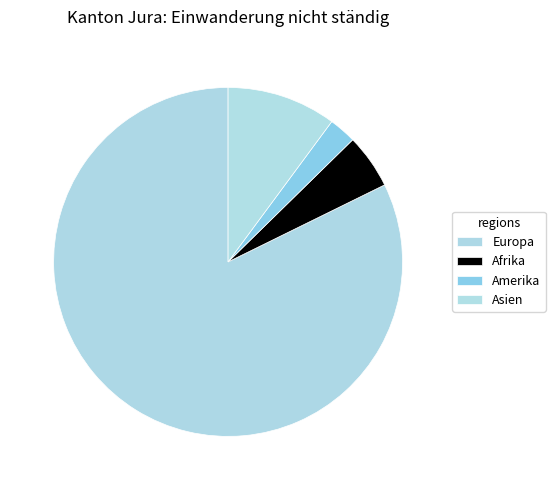

Does Europa represent more than half of the total?

Yes